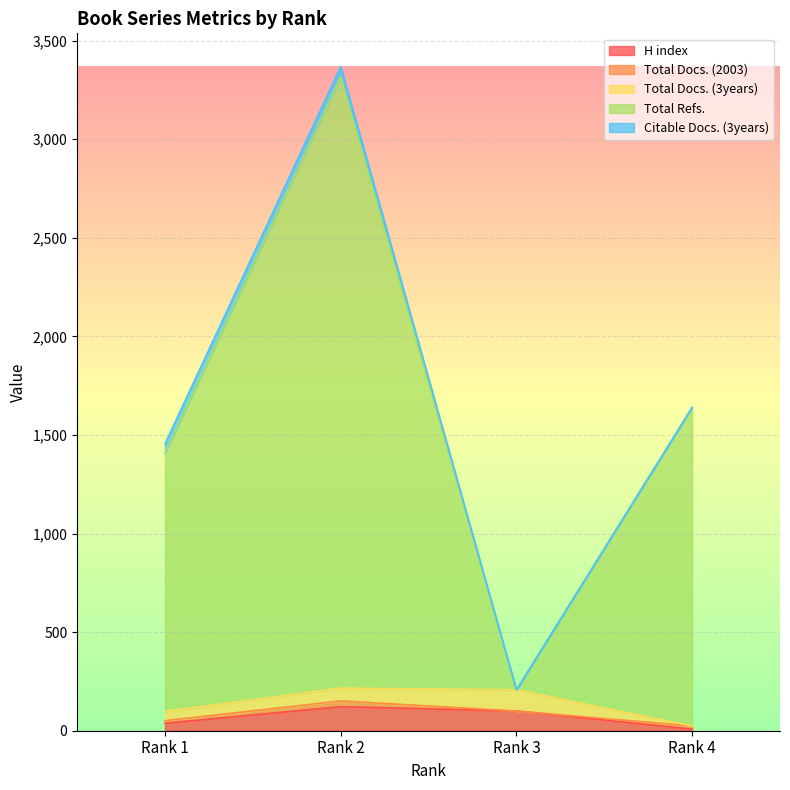

How many data points in Total Refs. are above 1640?

1